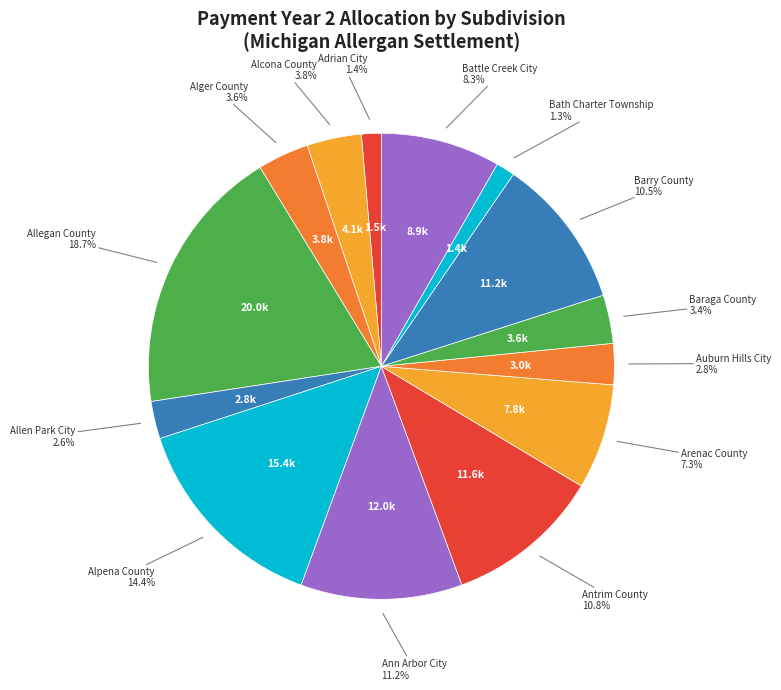

How many slices are in this pie chart?

14